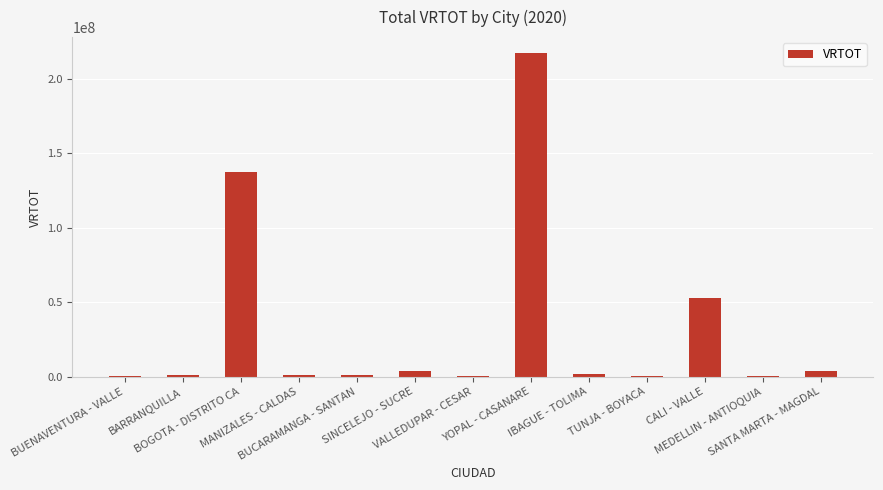

What is the sum of all values?

420831621.7